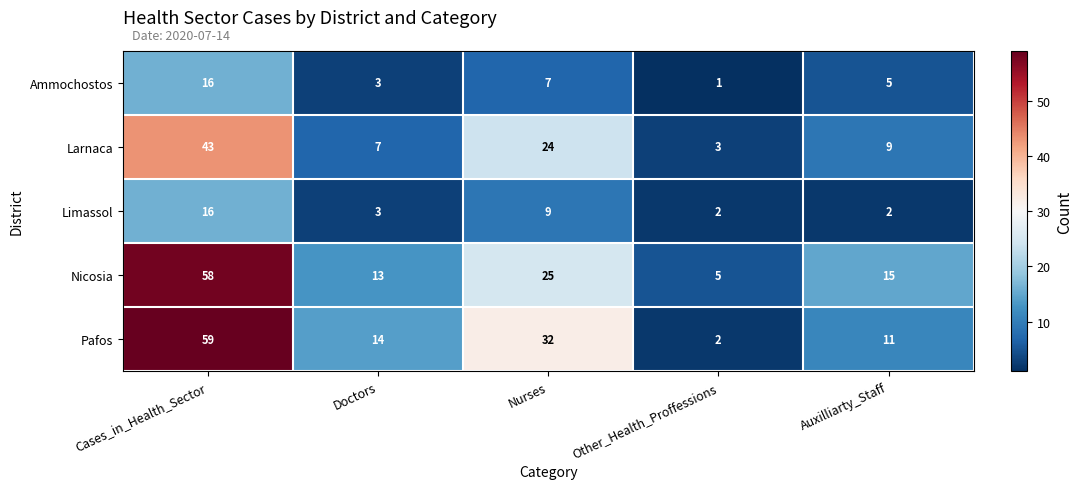

Count the number of categories in the chart.

5